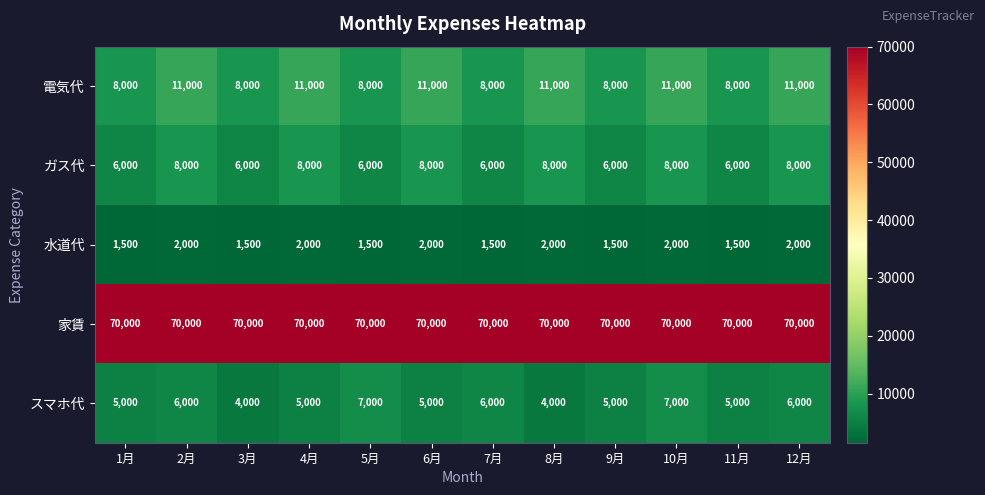

Count the 電気代 values in the range 8000 to 11000.

12